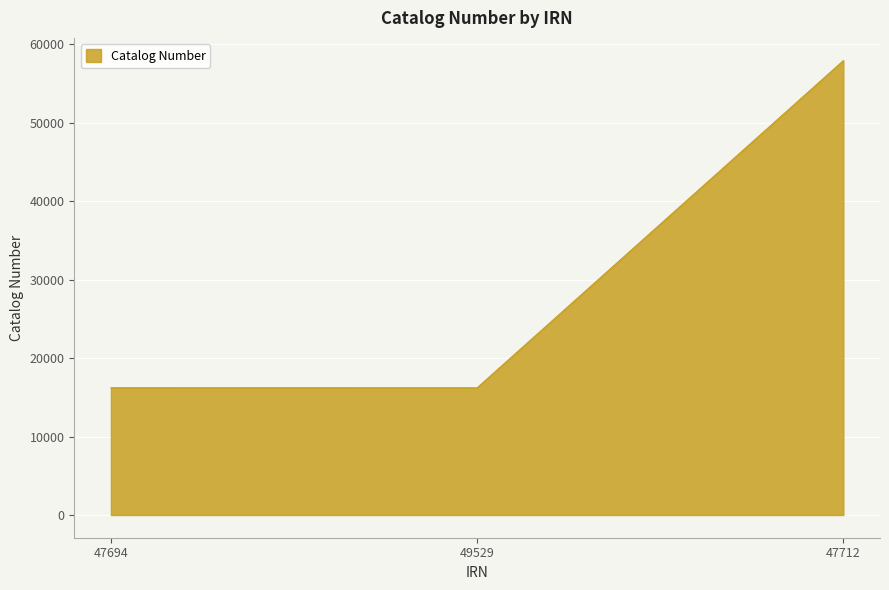

What is the average value?

30115